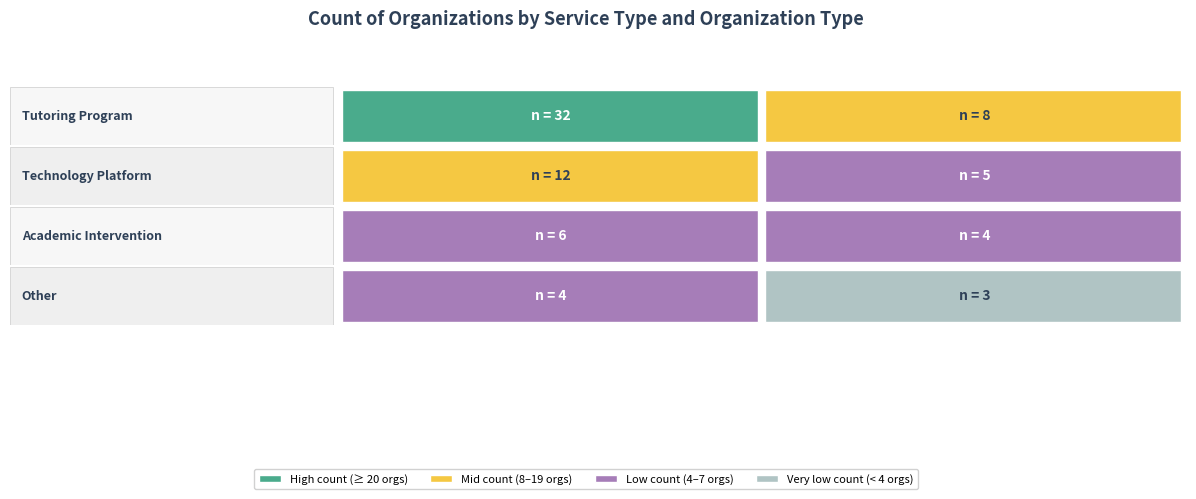

The value of Technology Platform at Tutoring Program is 1158. True or false?

False